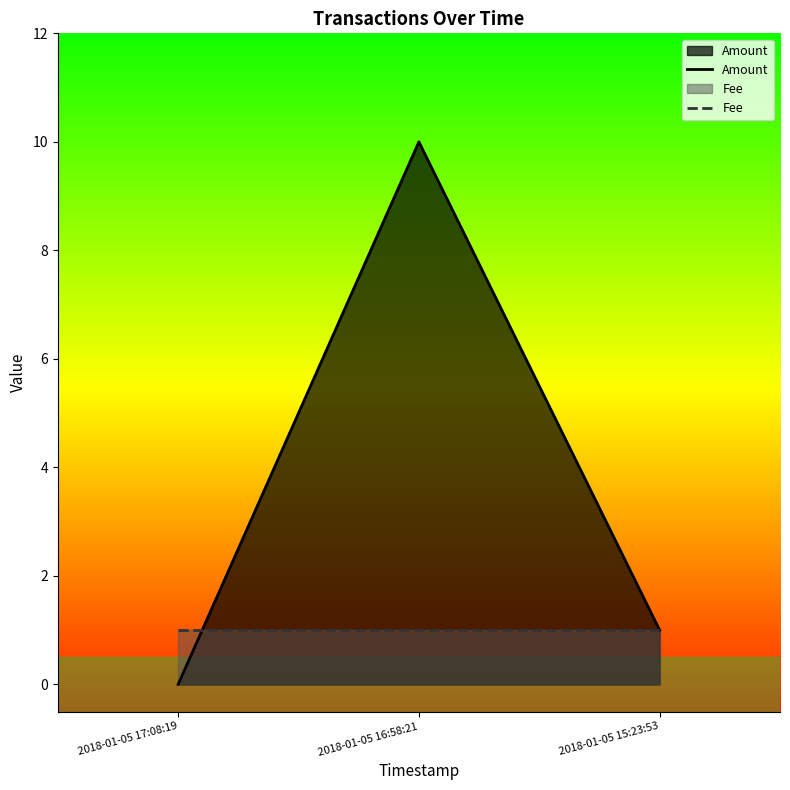

The value of Fee at 2018-01-05 15:23:53 is 1. True or false?

True